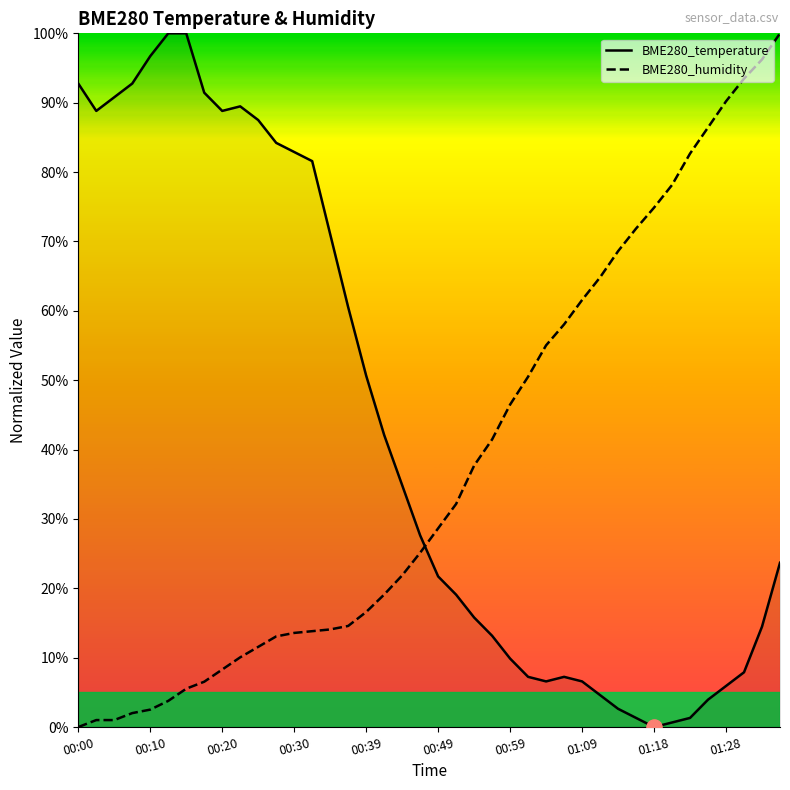

Which series has the largest total across all categories?

BME280_temperature